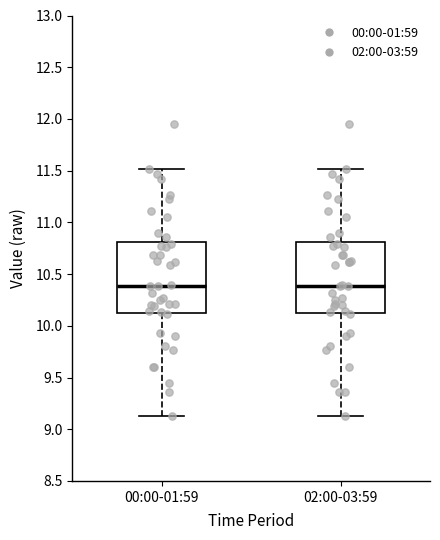

Reading left to right, read every box against the y-axis: the position of its median line, the range the box covers, and the ends of its whiskers. The values are not printed on the chart, so give them approximately, as read against the axis.

00:00-01:59: median 10.40, box 10.15 to 10.80, whiskers 9.15 to 11.50
02:00-03:59: median 10.40, box 10.15 to 10.80, whiskers 9.15 to 11.50